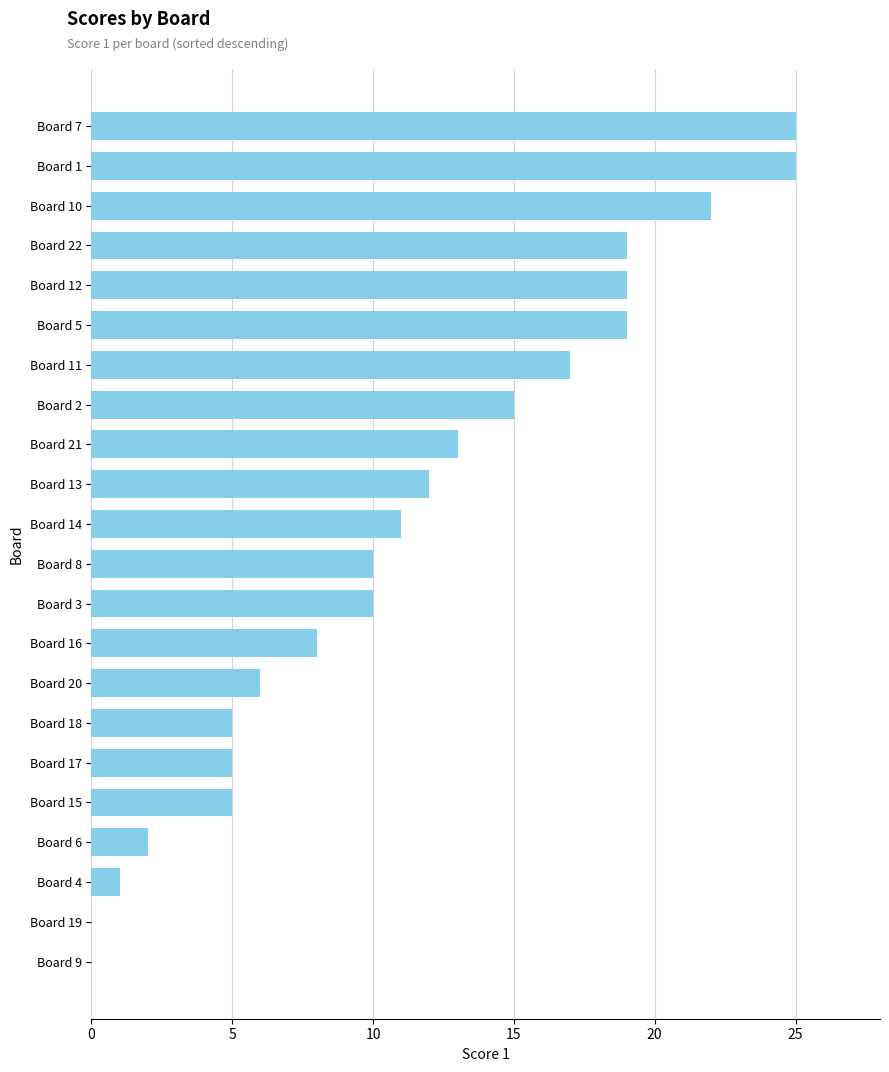

What is the maximum value shown in the chart?

25